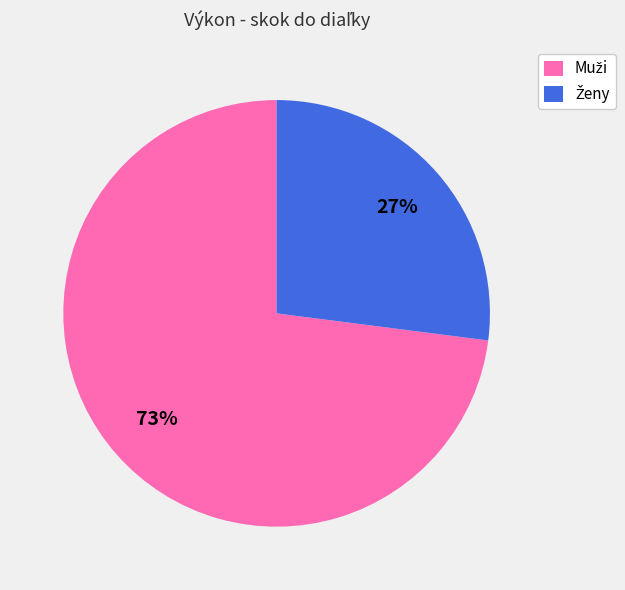

To the nearest percent, what is the difference between the largest and smallest slice percentages?

46%